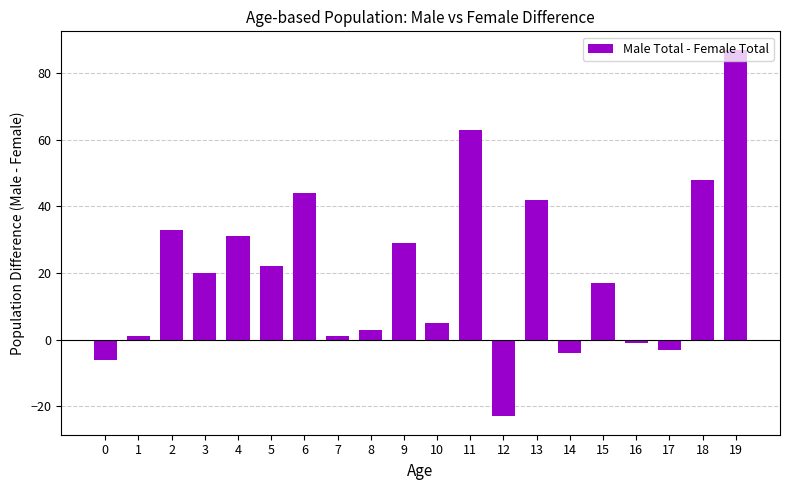

Which label corresponds to the largest value in the chart?

19